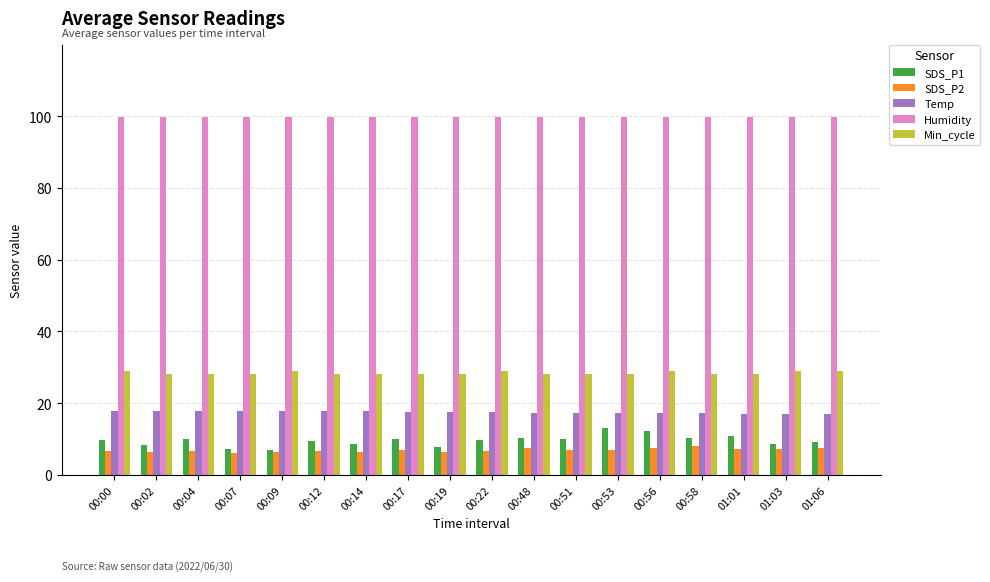

What is the value of the Humidity bar at the 1st from the left?

99.9